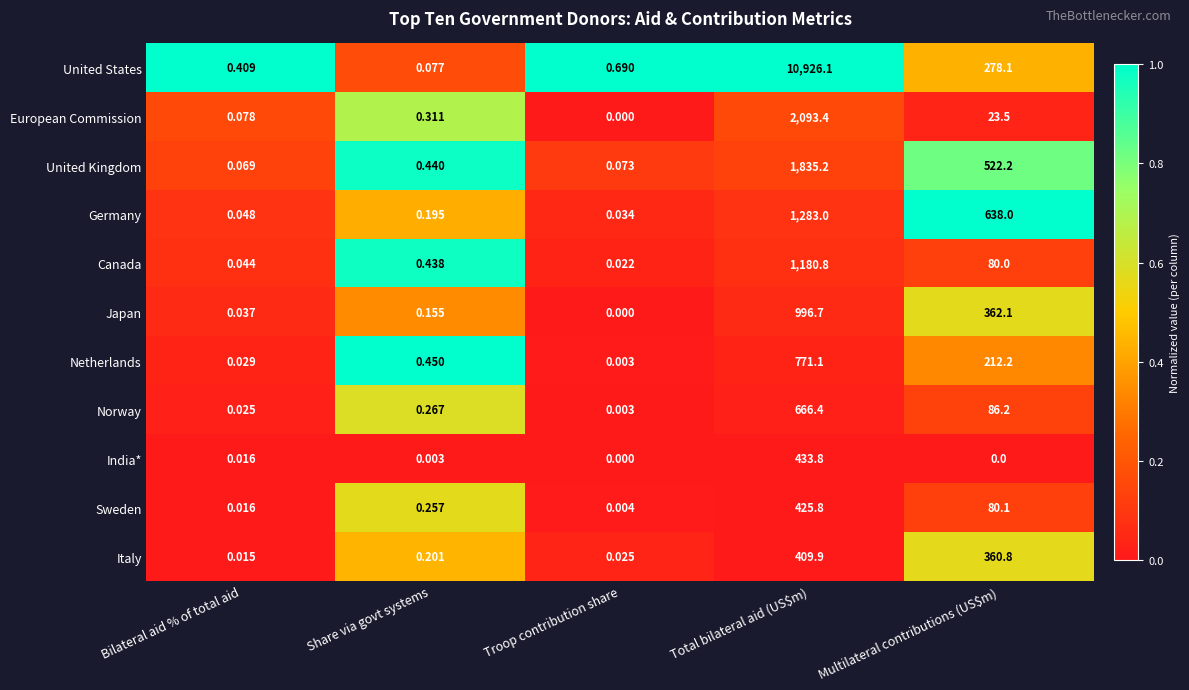

Rank the series at Multilateral contributions (US$m) from highest to lowest value.

Germany, United Kingdom, Japan, Italy, United States, Netherlands, Norway, Sweden, Canada, European Commission, India*